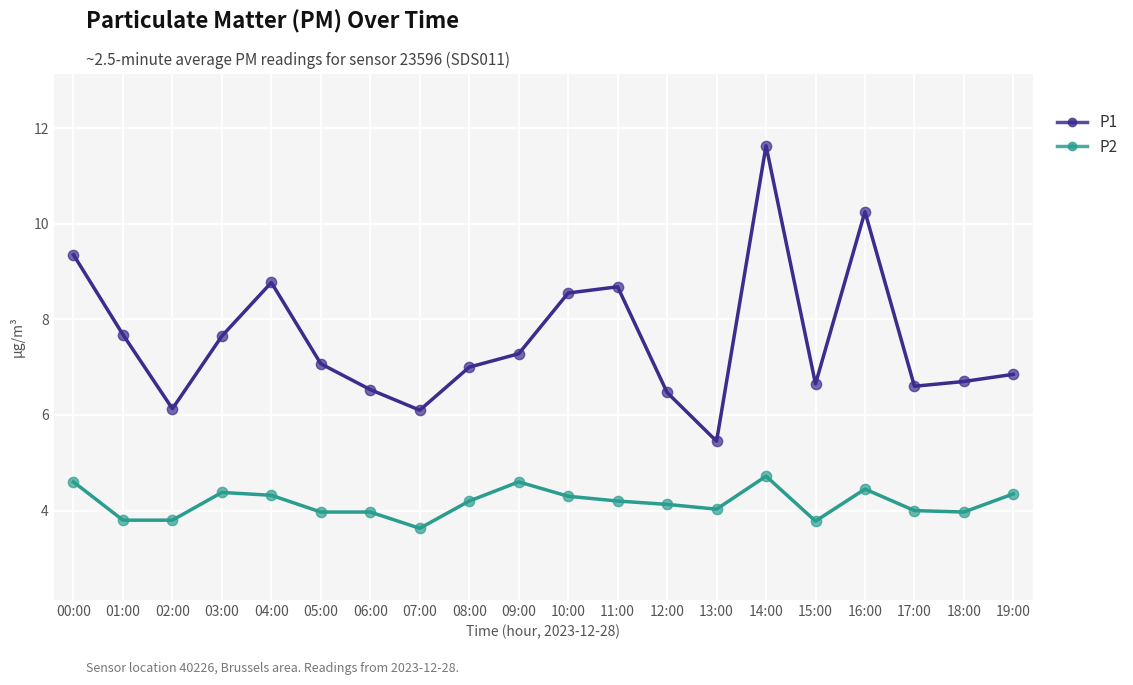

What is the total value across all series at 09:00?

11.9